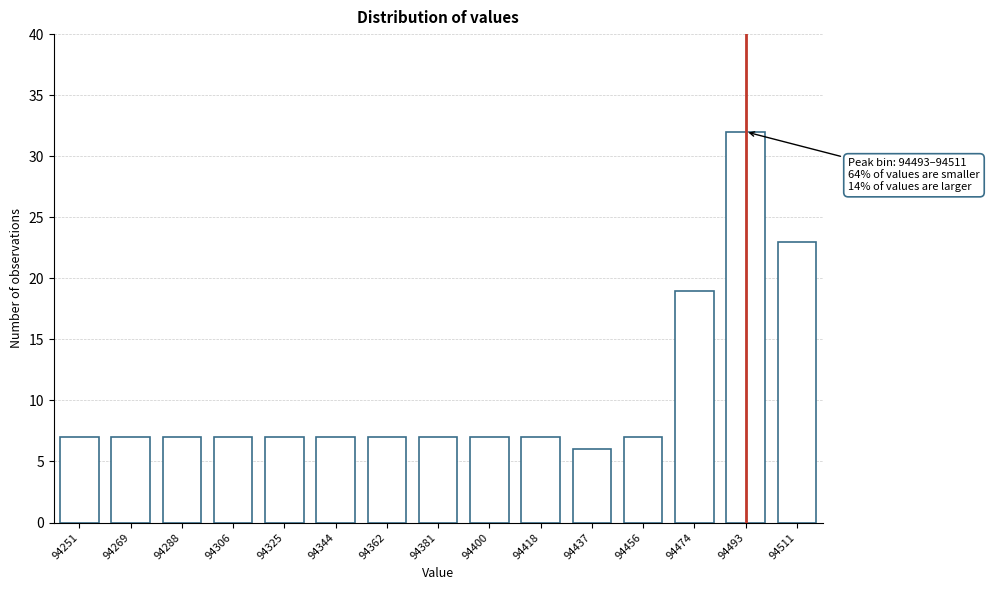

Reading left to right, extract all data points from this chart.

94251=7	94269=7	94288=7	94306=7	94325=7	94344=7	94362=7	94381=7	94400=7	94418=7	94437=6	94456=7	94474=19	94493=32	94511=23